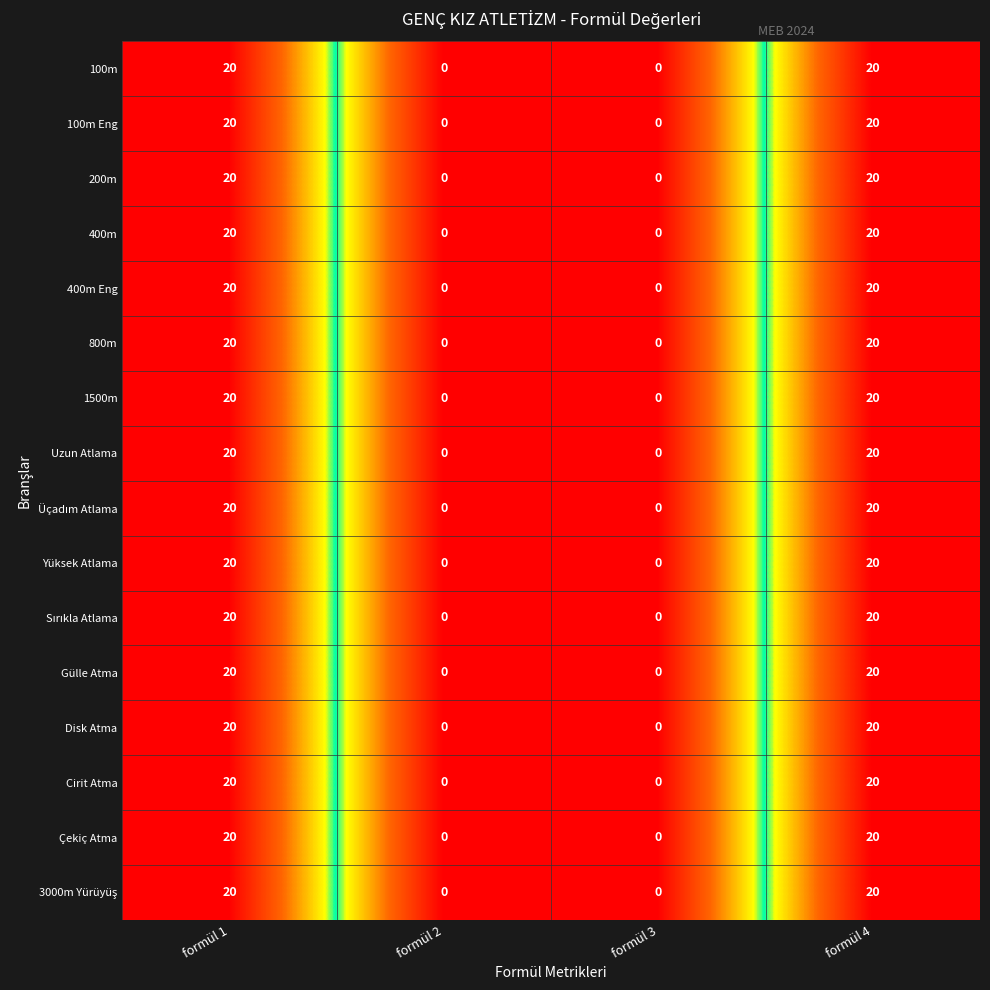

Count the Çekiç Atma values in the range 0 to 20.

4